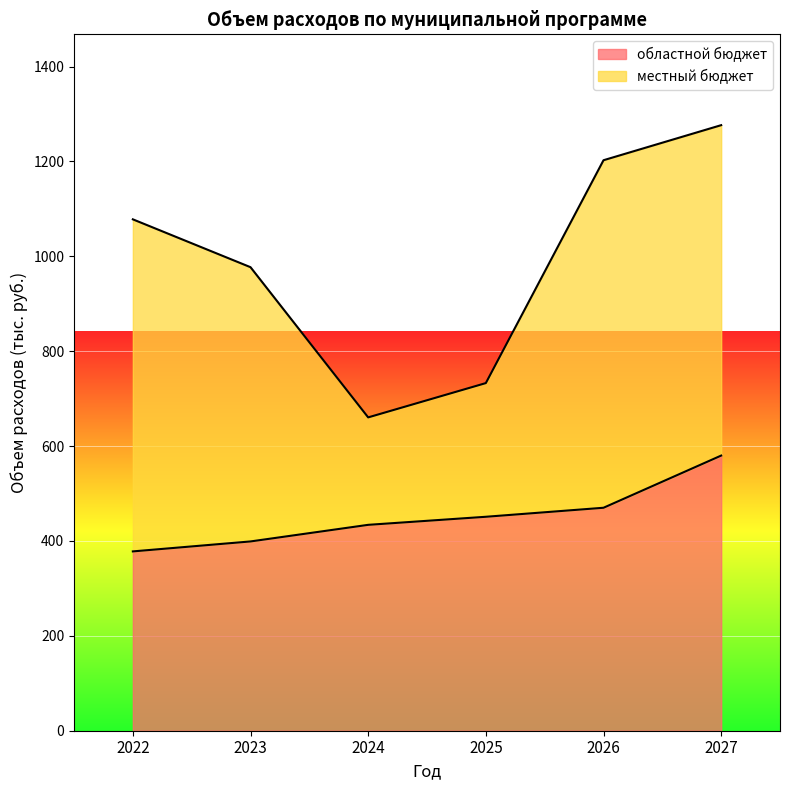

What is the difference between the maximum and minimum values?

202